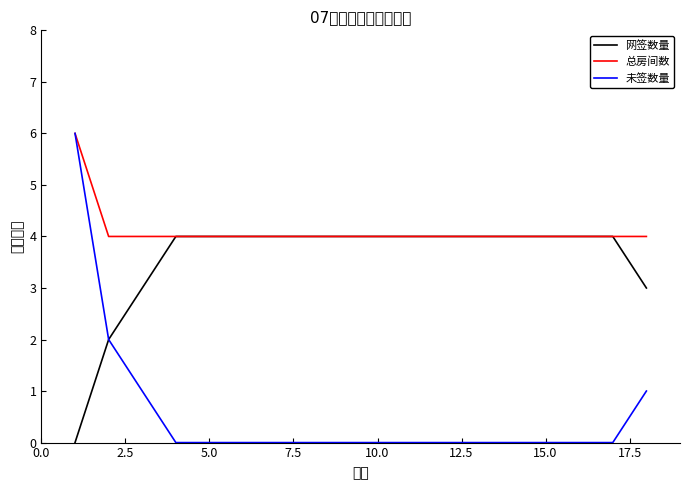

Rank the series by their average value, from lowest to highest.

未签数量, 网签数量, 总房间数